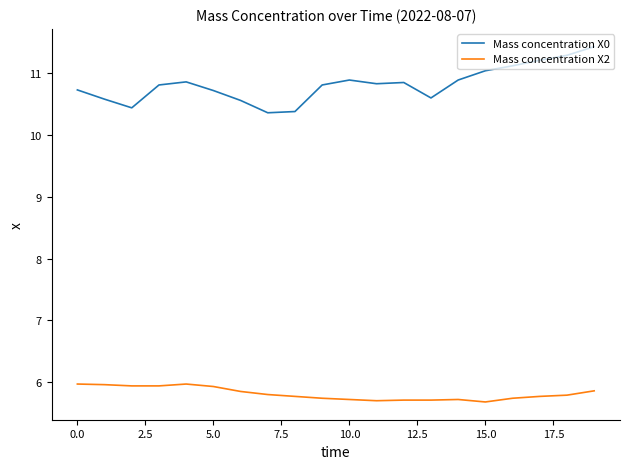

Rank the series by their maximum value, from highest to lowest.

Mass concentration X0, Mass concentration X2